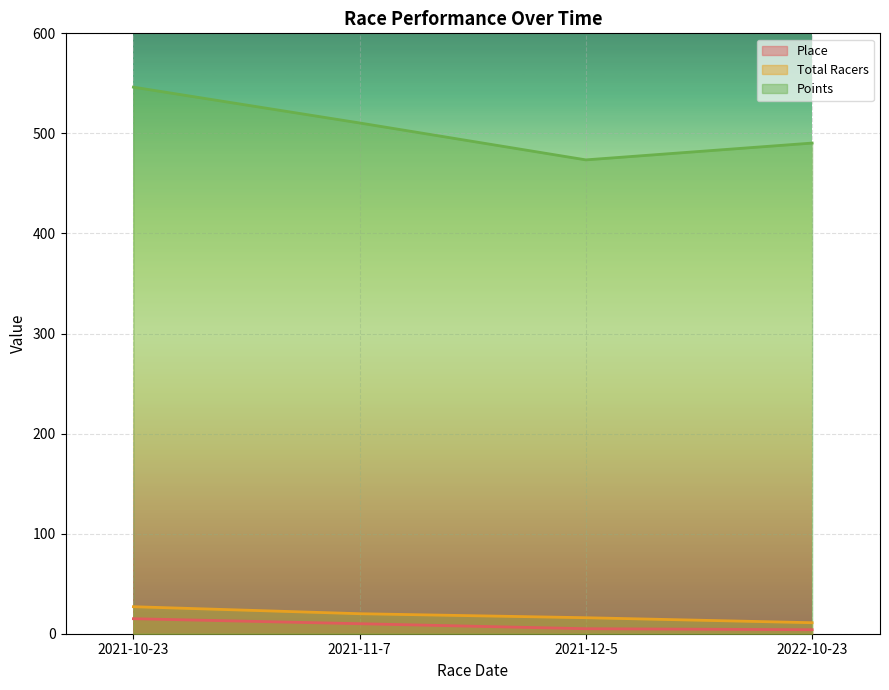

List the labels in order of Total Racers value, smallest first.

2022-10-23, 2021-12-5, 2021-11-7, 2021-10-23